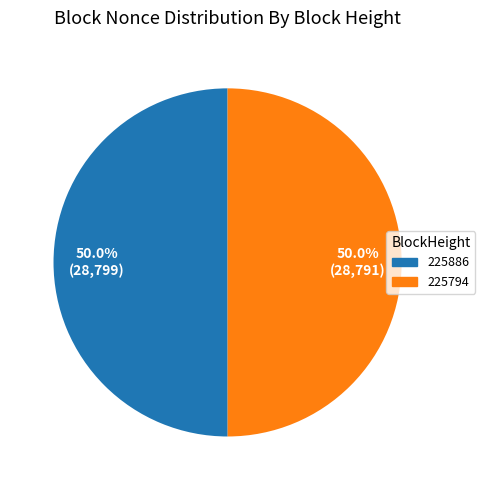

Is it true that 225886 is 36% of the pie?

False